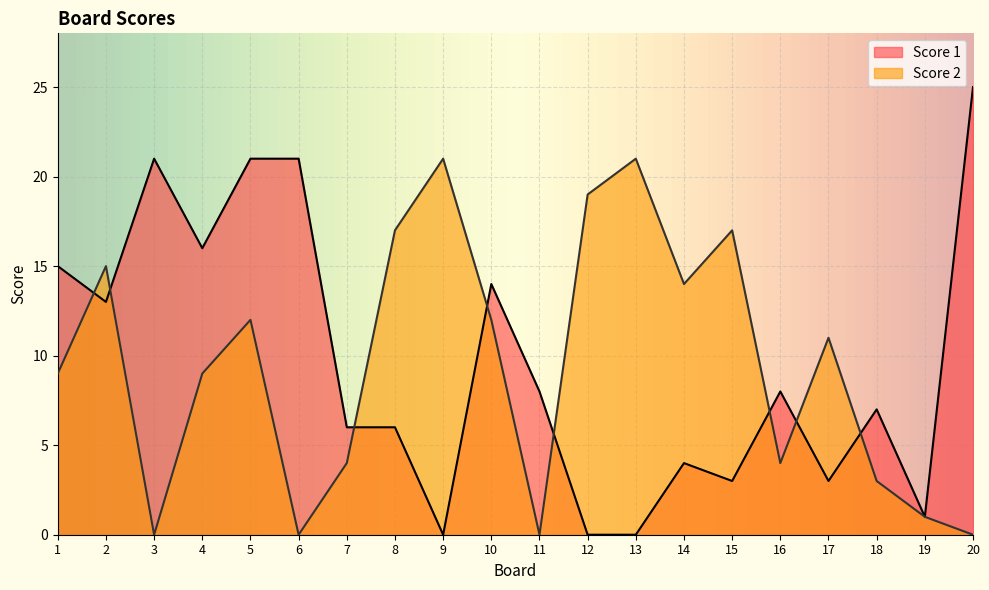

What is the difference between the Score 1 values at 18 and 11?

1